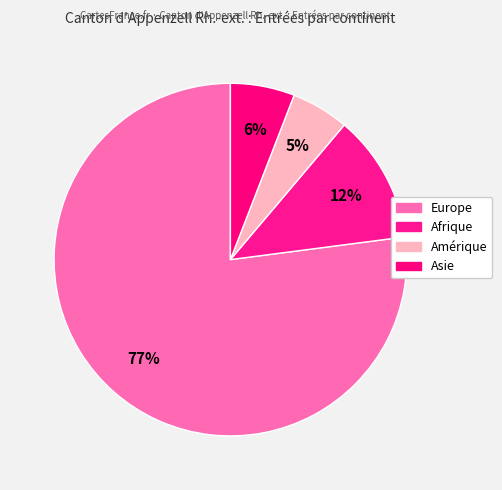

How many slices are in this pie chart?

4